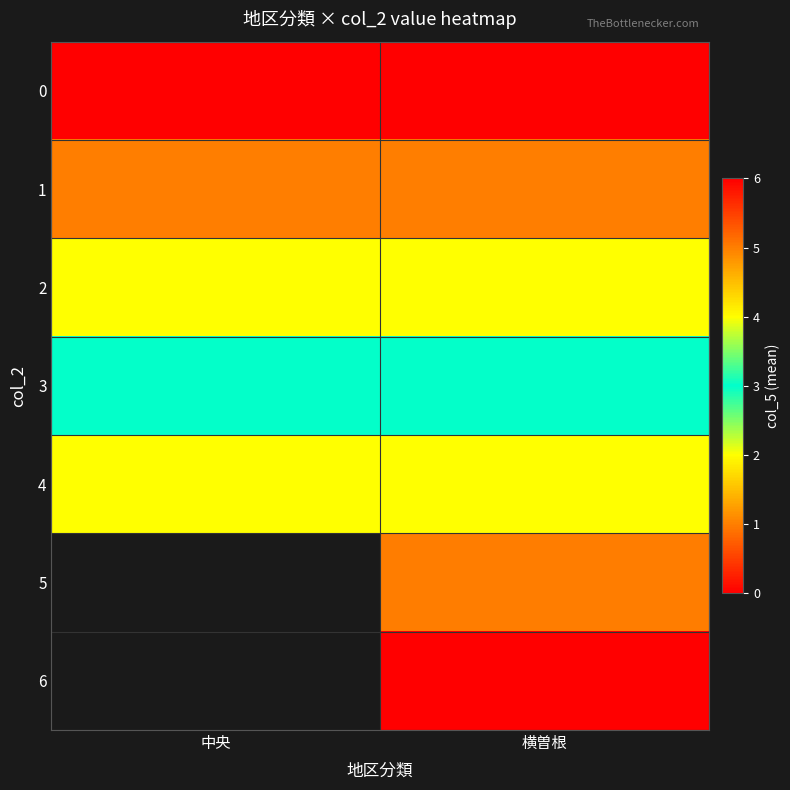

Which series has the largest total across all categories?

4